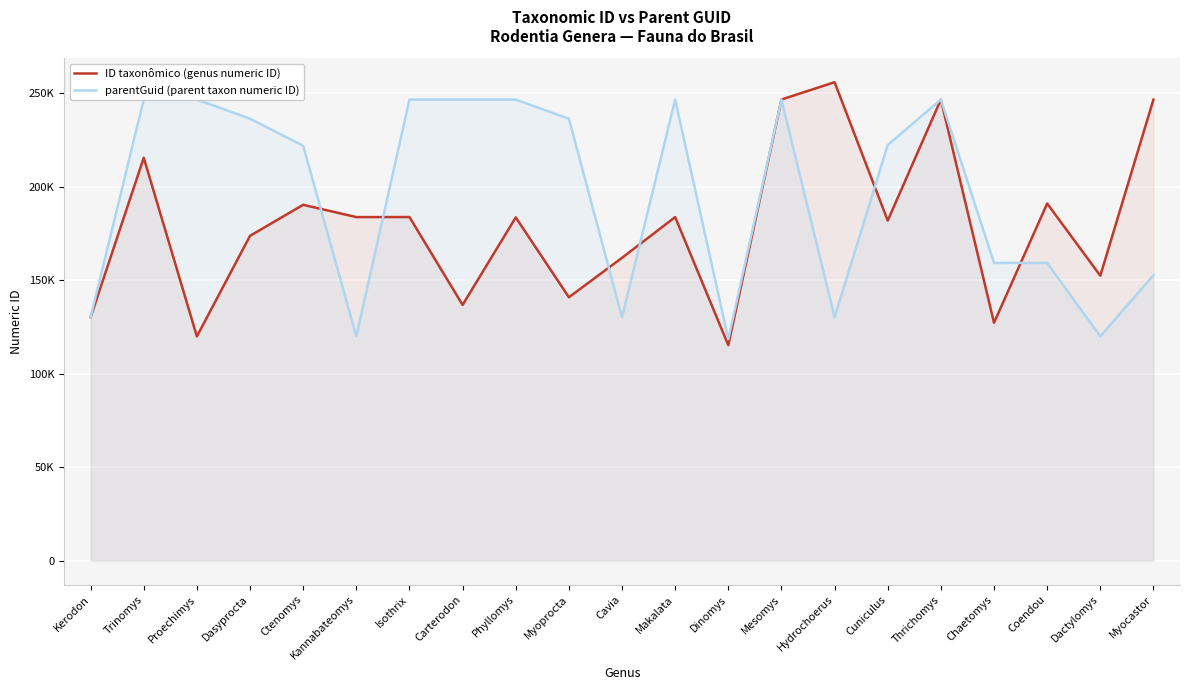

List the labels in order of ID taxonômico (genus numeric ID) value, smallest first.

Dinomys, Proechimys, Chaetomys, Kerodon, Carterodon, Myoprocta, Dactylomys, Cavia, Dasyprocta, Cuniculus, Phyllomys, Kannabateomys, Makalata, Isothrix, Ctenomys, Coendou, Trinomys, Myocastor, Thrichomys, Mesomys, Hydrochoerus